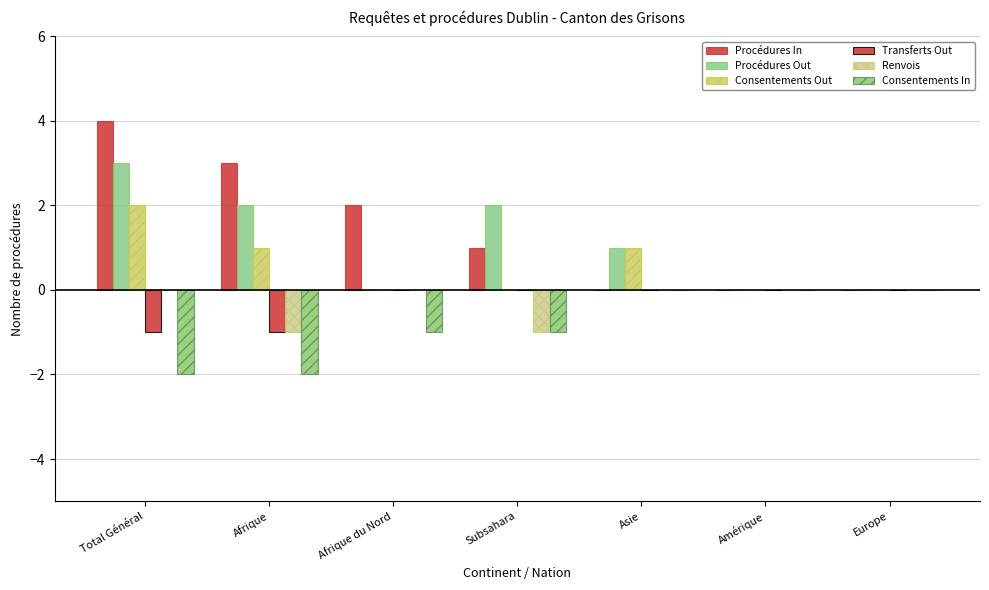

How many groups of bars are there?

7